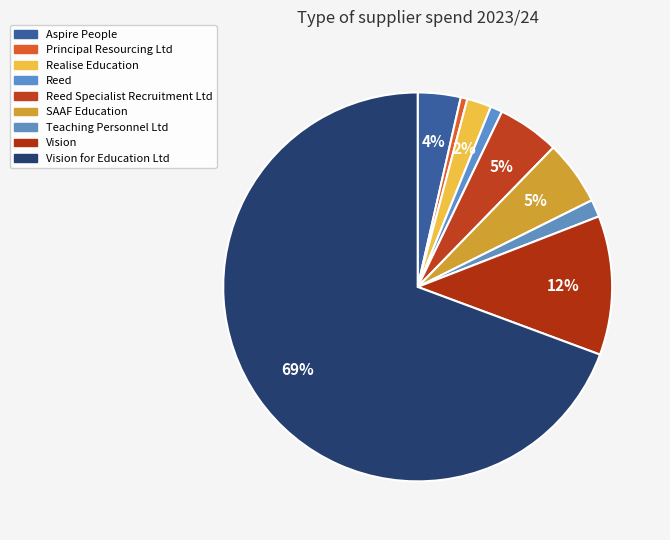

Which slice is the largest?

Vision for Education Ltd